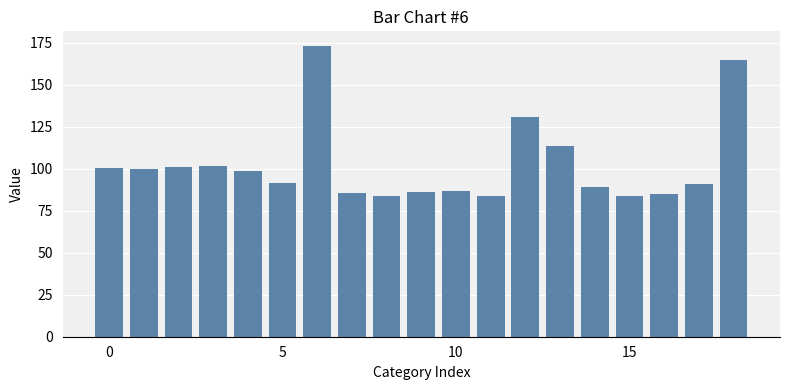

What is the maximum value shown in the chart?

173.0